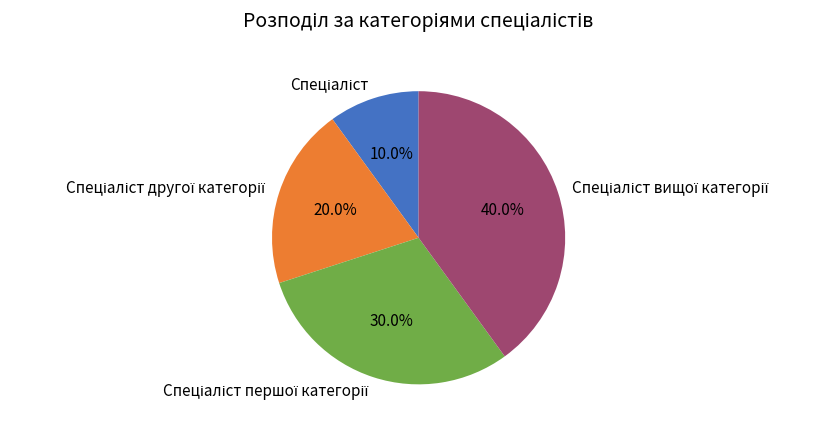

Does any single category account for the majority?

No